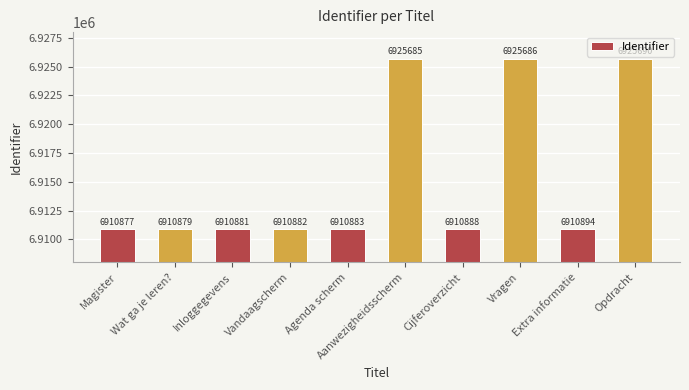

Which has a higher value, Inloggegevens or Agenda scherm?

Agenda scherm